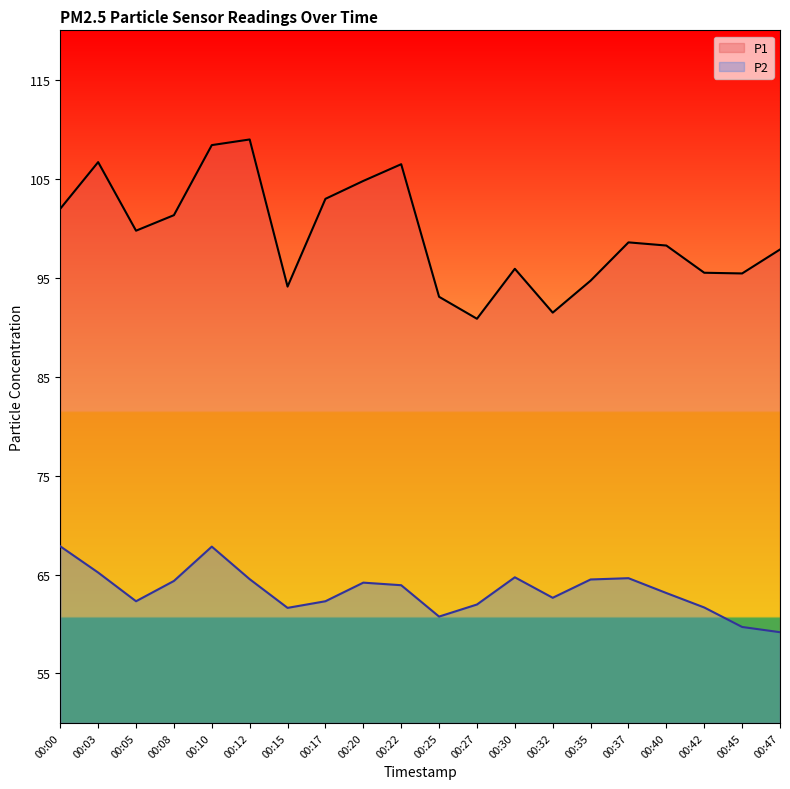

Is it true that P1 equals 47.7 at 00:45?

False